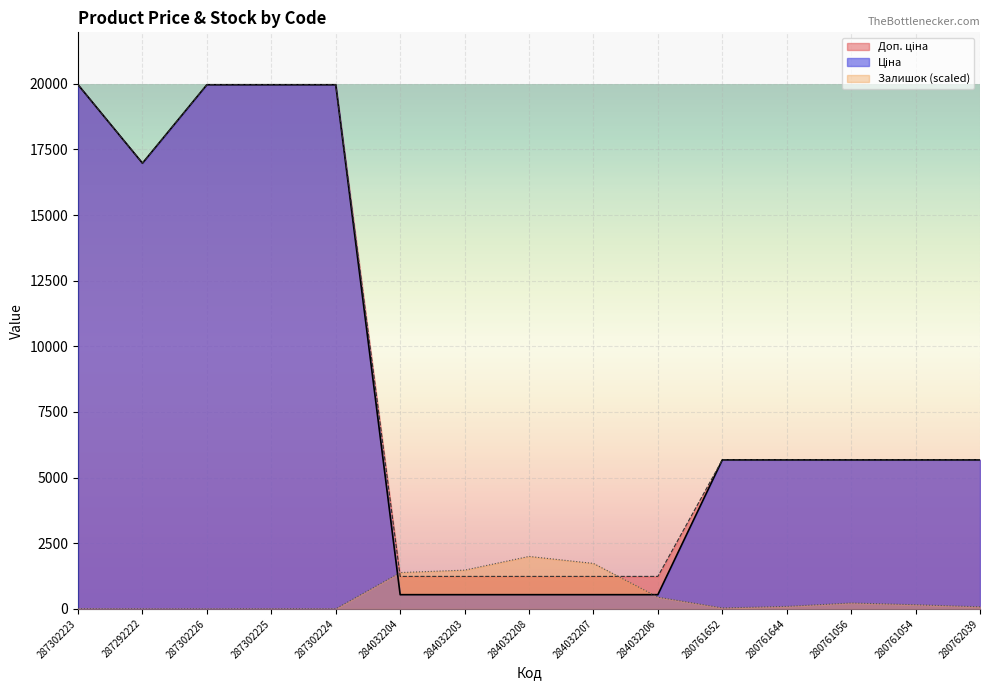

True or false: Залишок has a value of 156.8 at 280761054.

True